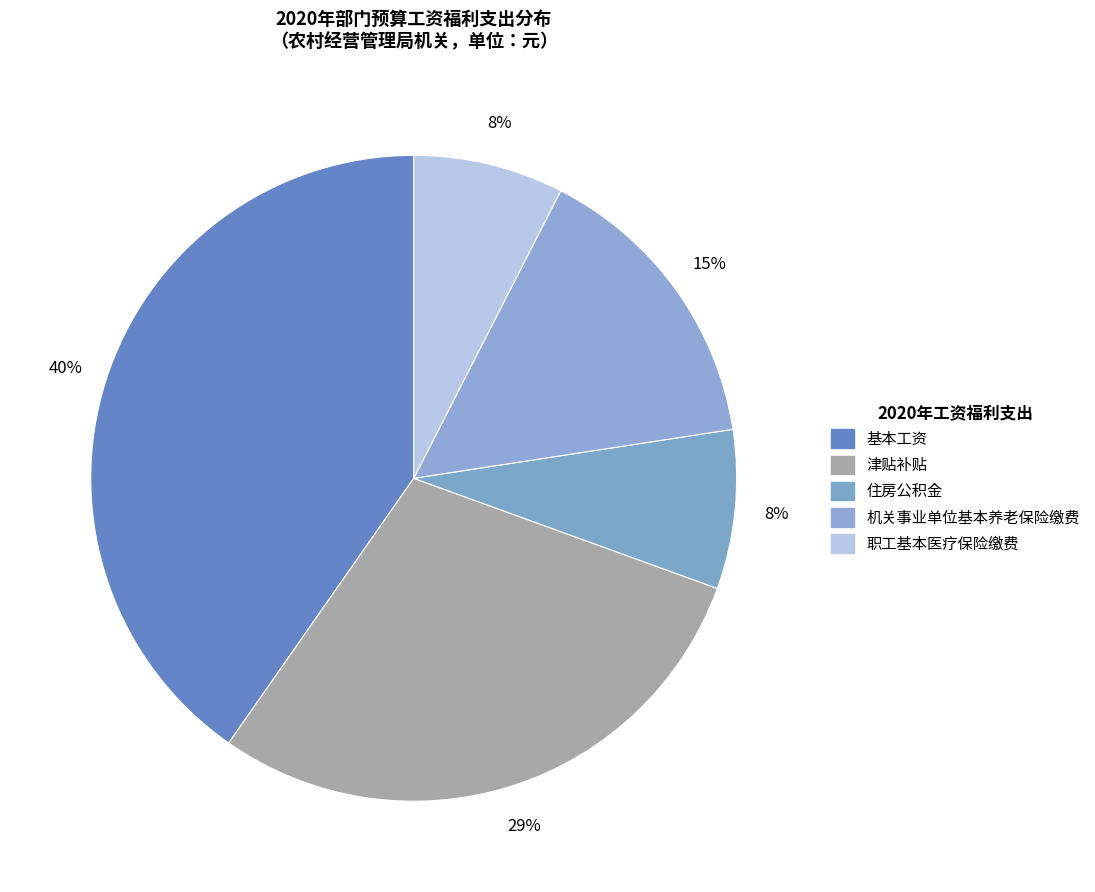

How many slices are in this pie chart?

5